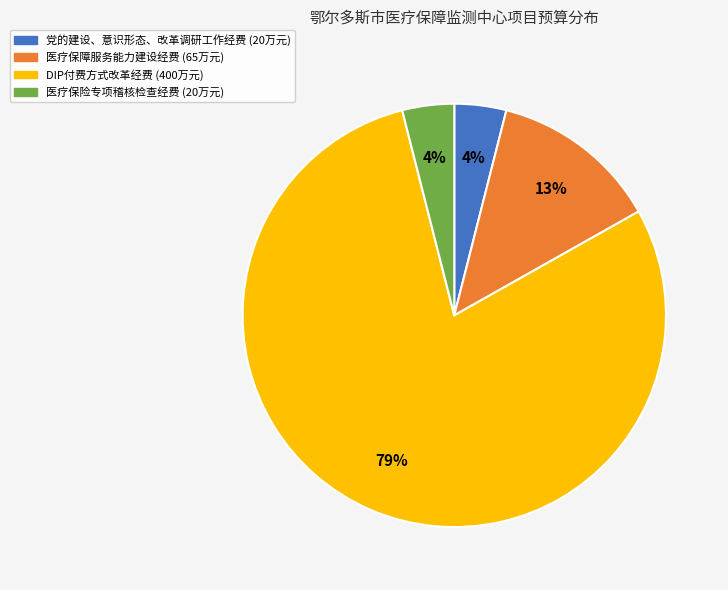

To the nearest percent, what is the difference between the largest and smallest slice percentages?

75%